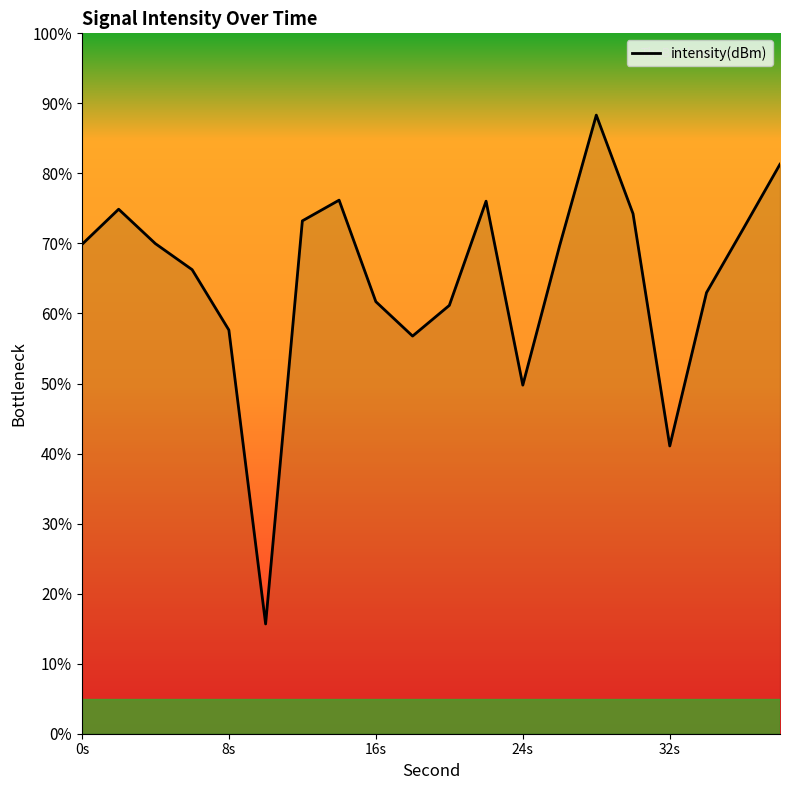

What is the difference between the maximum and minimum values?

72.7